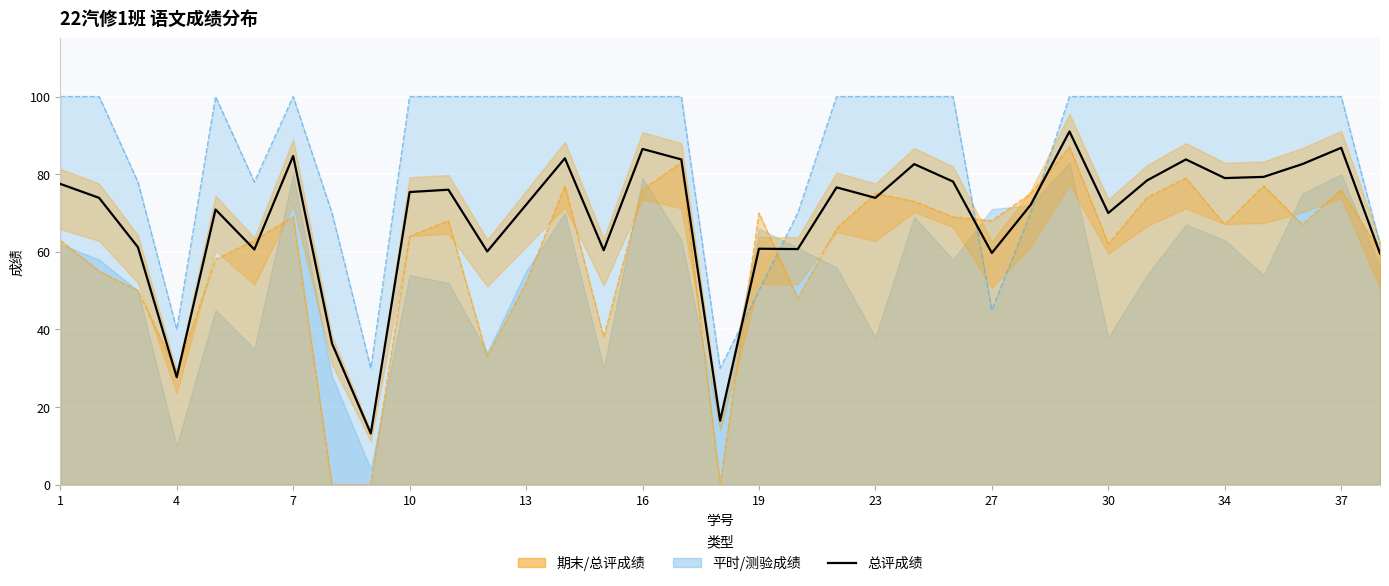

How many interior local peaks does the 总评成绩 series have?

11